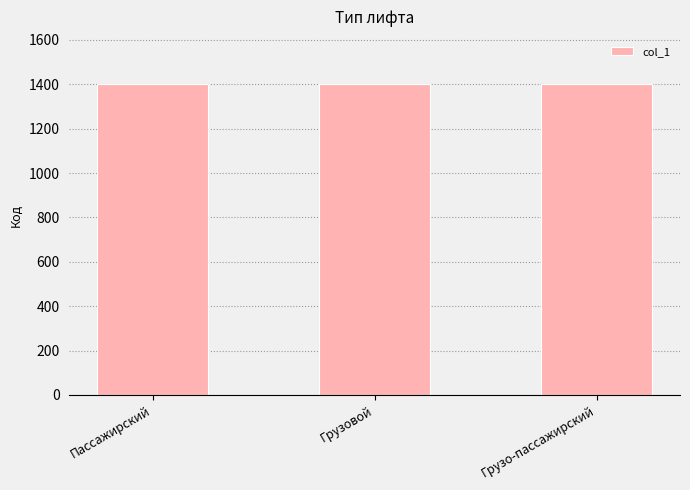

What is the maximum value shown in the chart?

1403